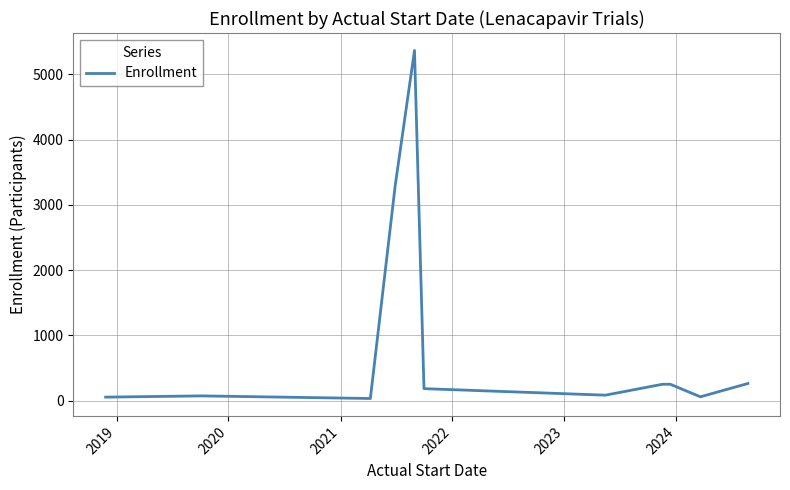

Does the chart have visible grid lines?

Yes